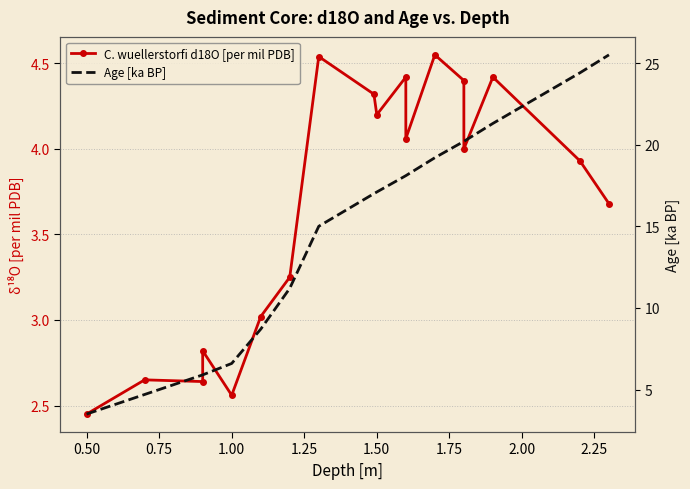

What is the maximum value for Age [ka BP]?

25.5